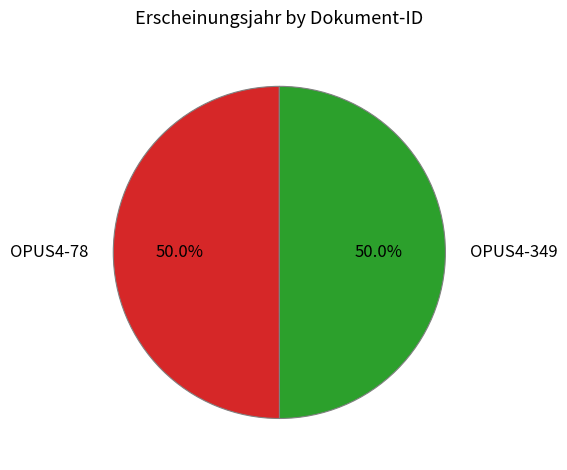

Count the number of slices in the pie.

2